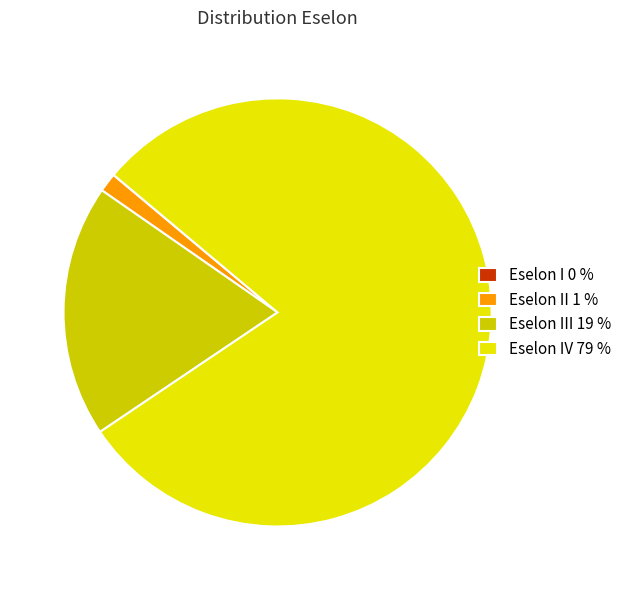

Does any single category account for the majority?

Yes